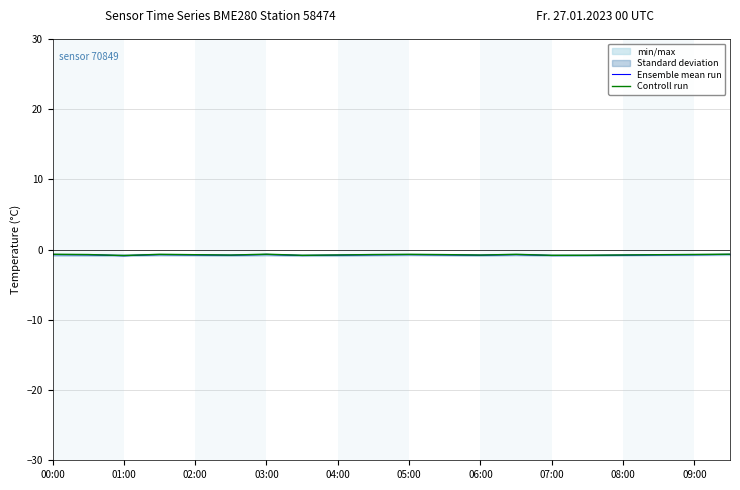

True or false: Controll run and Ensemble mean run intersect in this chart.

False